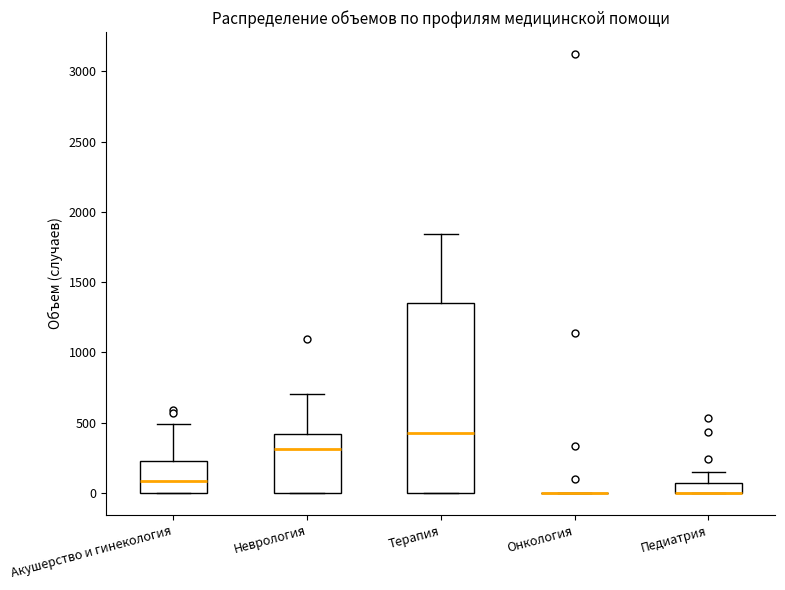

Where is the upper edge of the box for Неврология on the y-axis? The values are not printed on the chart, so give them approximately, as read against the axis.

400